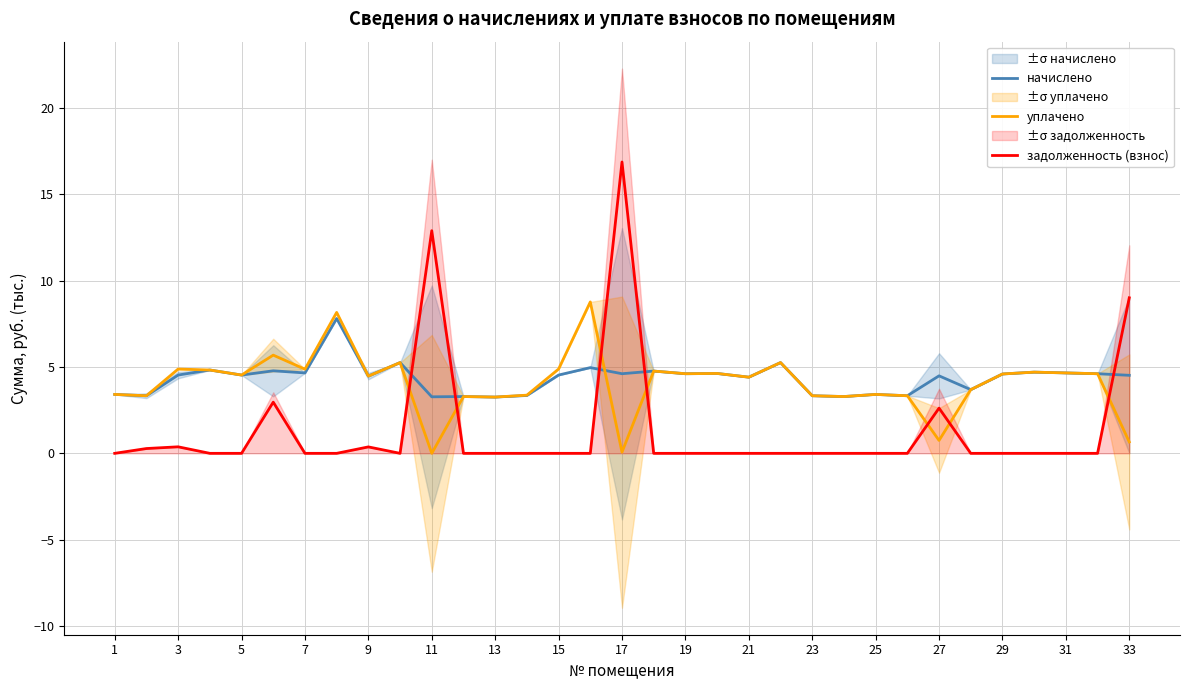

The value of начислено at 21 is 1.7. True or false?

False